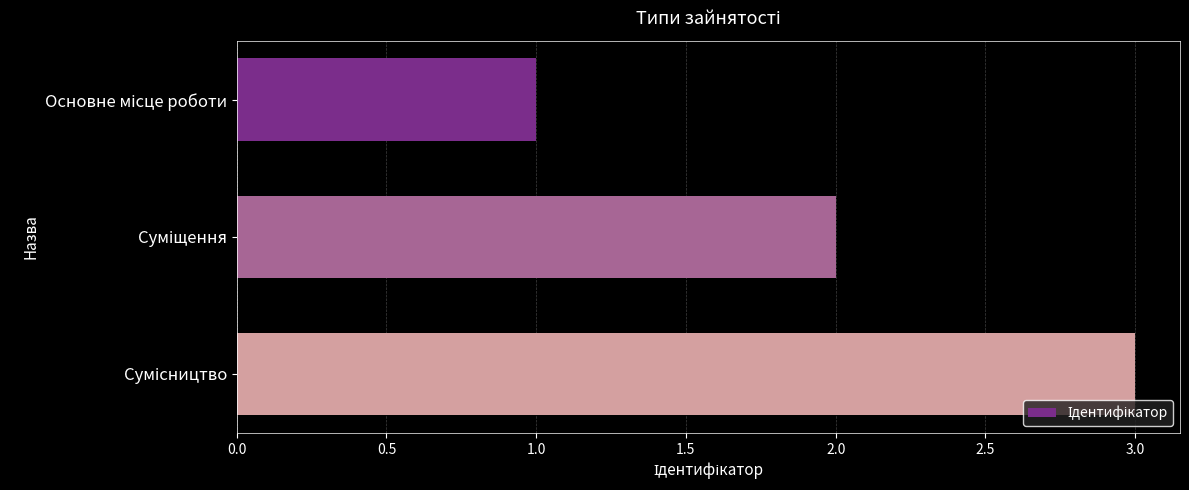

What is the sum of all values?

6